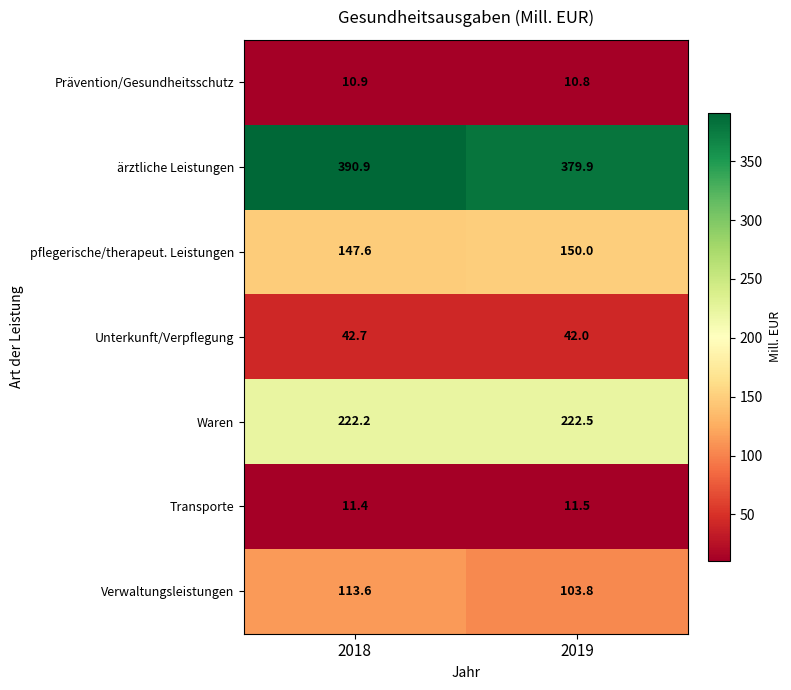

What is the difference between the maximum and minimum values in the Verwaltungsleistungen series?

9.8